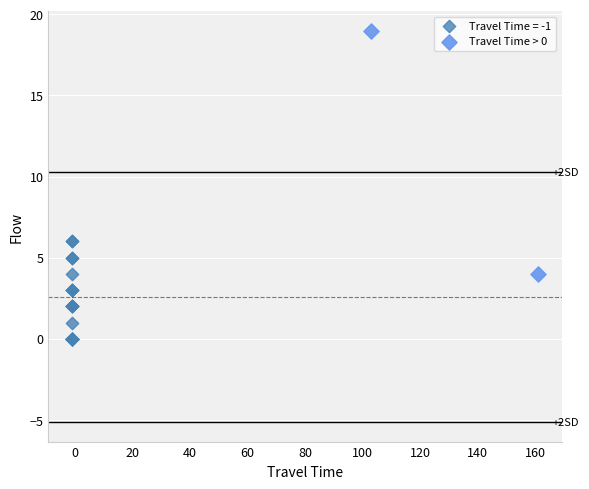

What are all the series names shown in the legend?

Travel Time = -1, Travel Time > 0